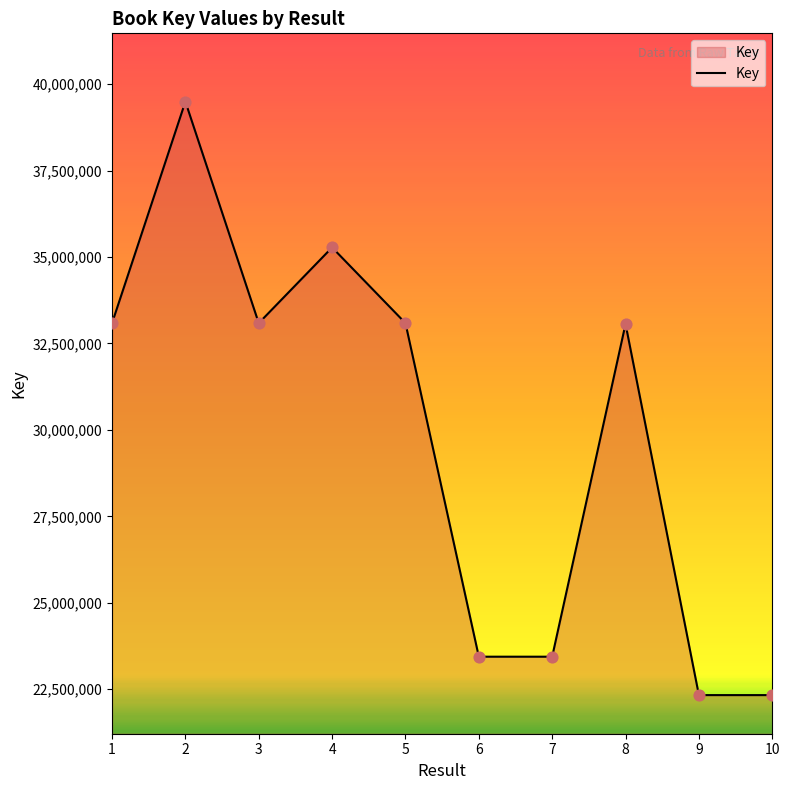

What is the ratio of the value at 2 to the value at 7?

1.7